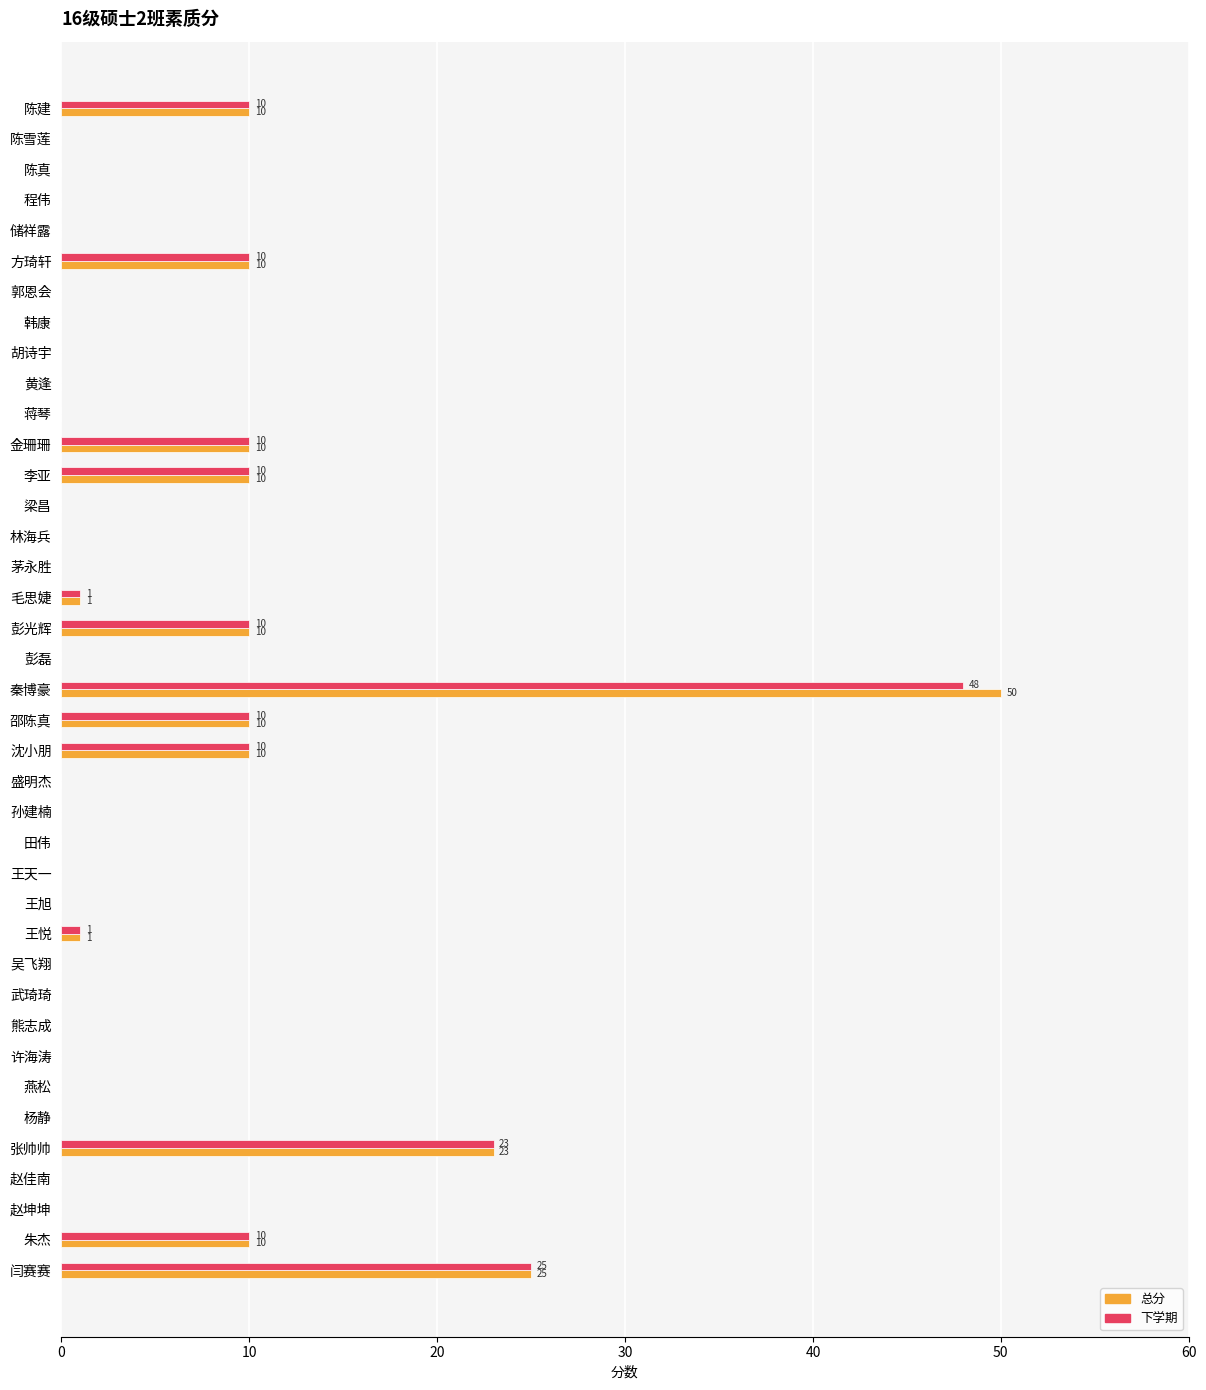

How many series are shown in this chart?

2